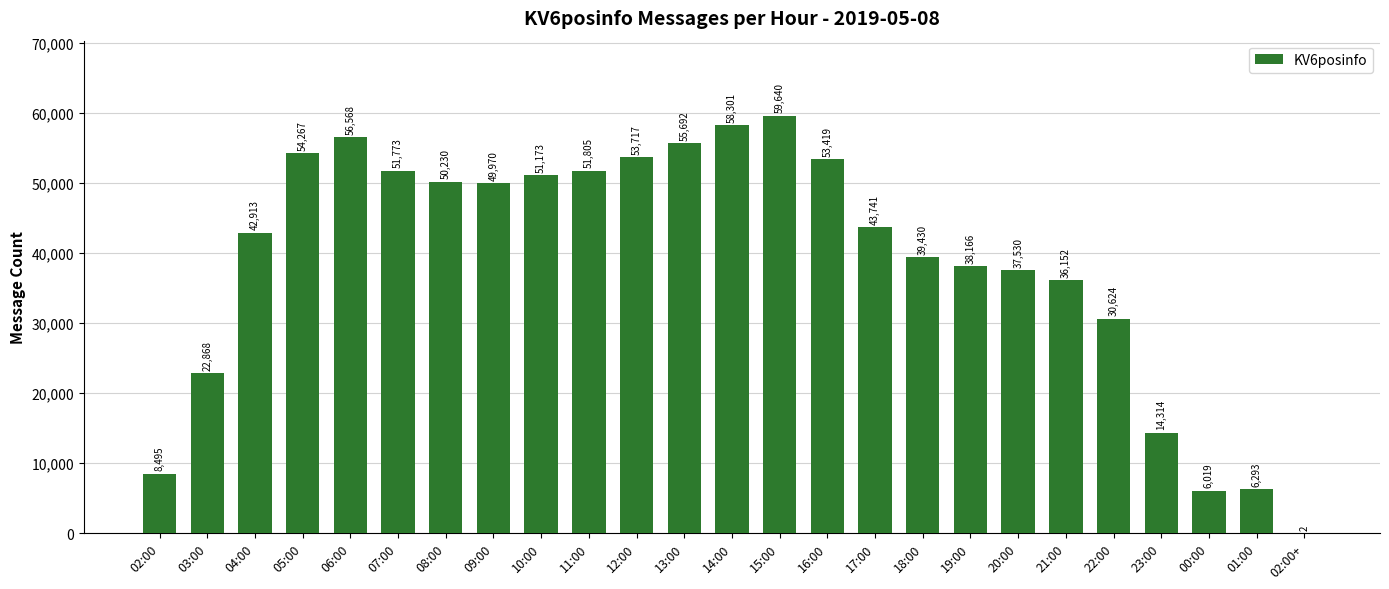

True or false: the data shows 87822 at 08:00.

False